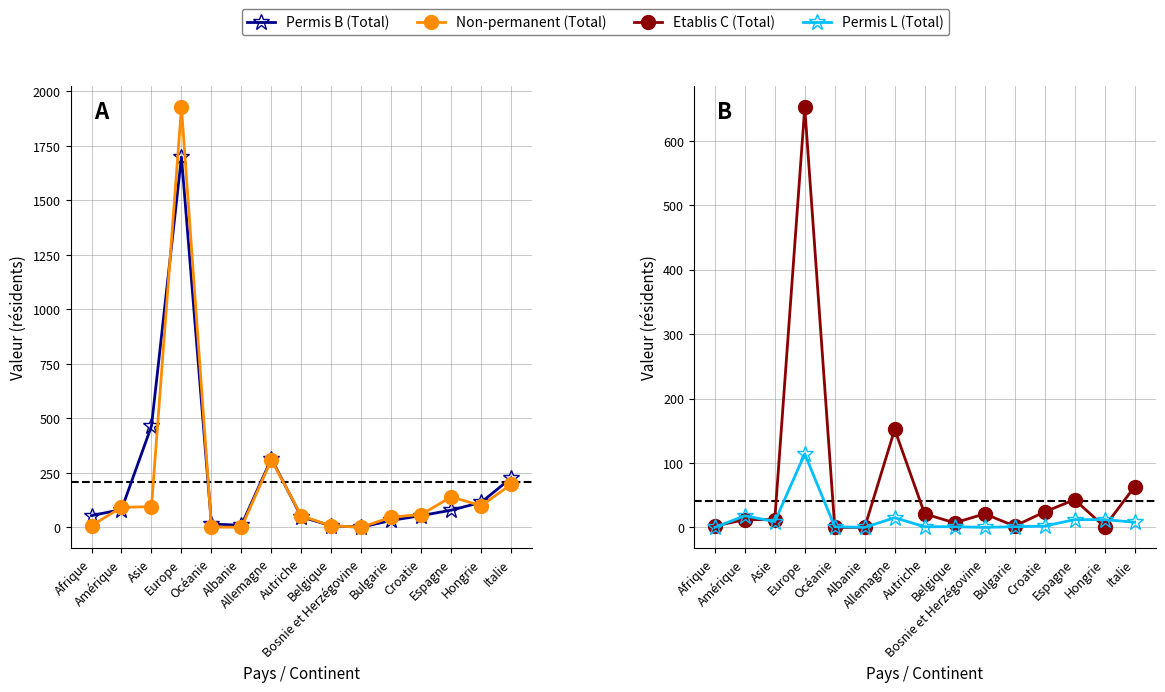

What is the sum of all Non-permanent (Total) values?

3038